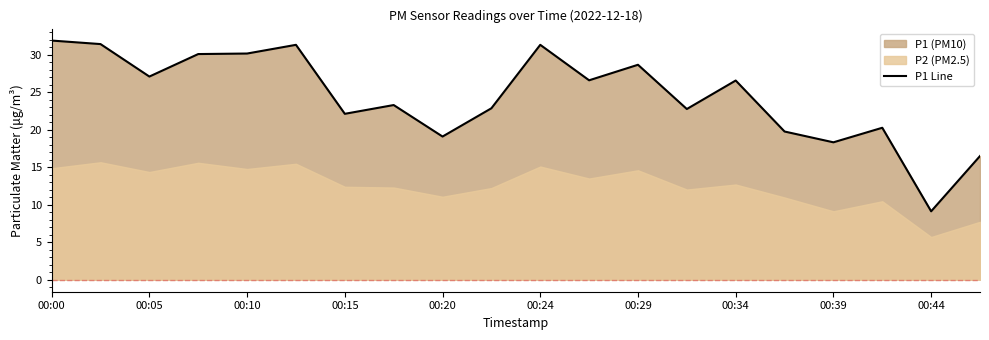

Is it true that P1 Line equals 19.1 at 00:20?

True